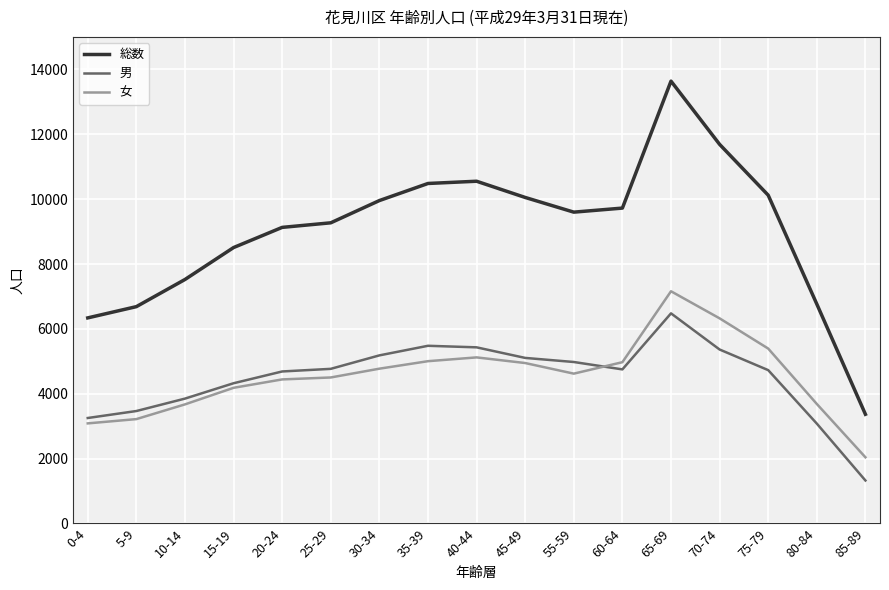

What is the difference between the second highest and second lowest values in the 総数 series?

5351